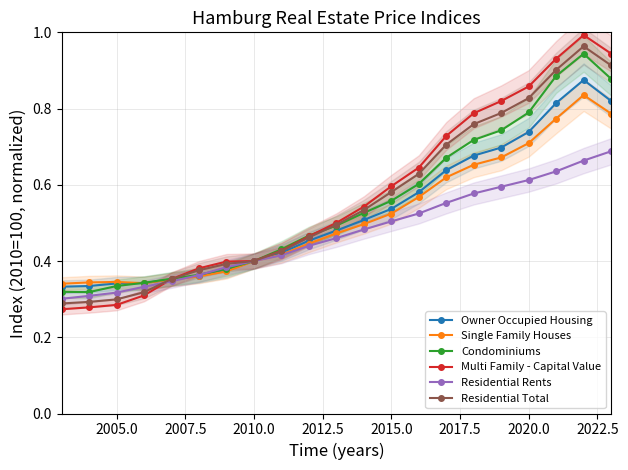

The Owner Occupied Housing series shows 0.5 at 2005.0. True or false?

False